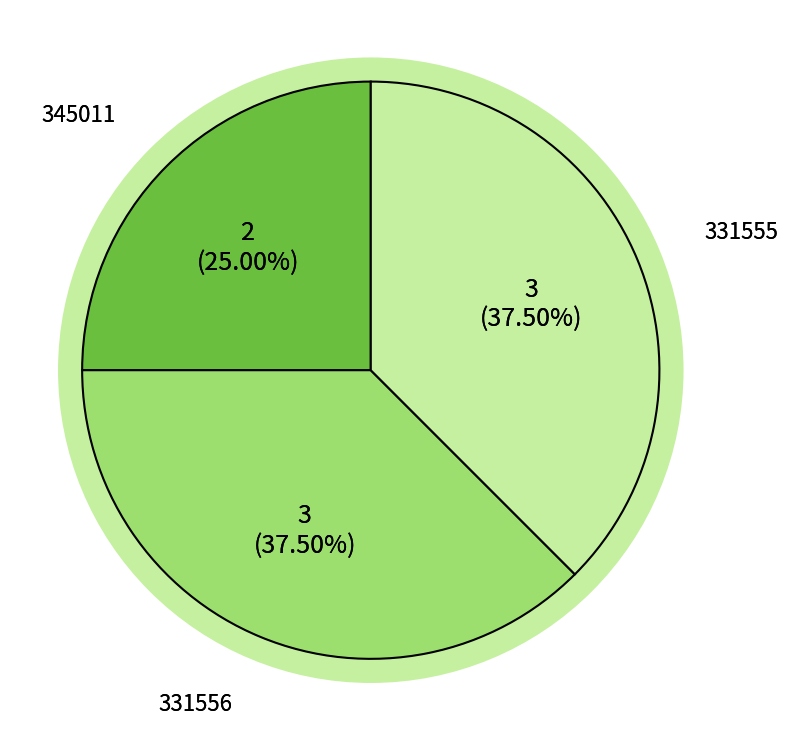

What percentage do 331555 and 345011 together represent?

62.5%